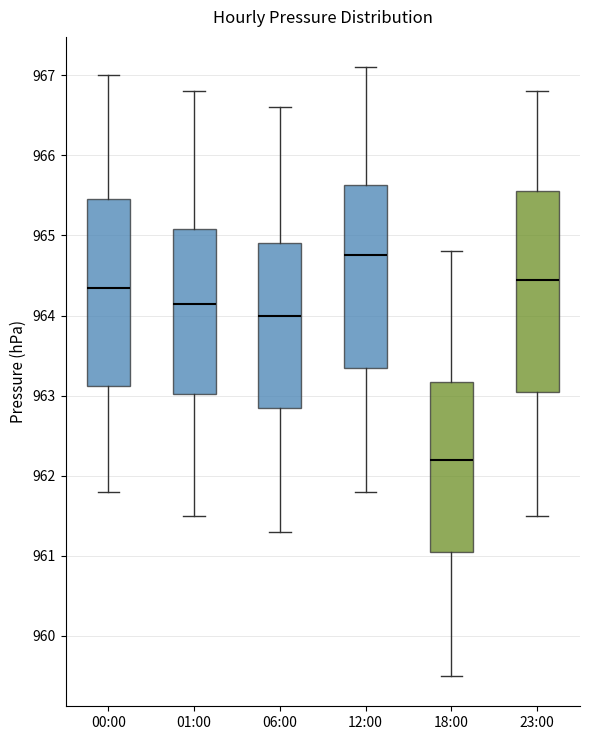

Which box has the highest median line?

12:00